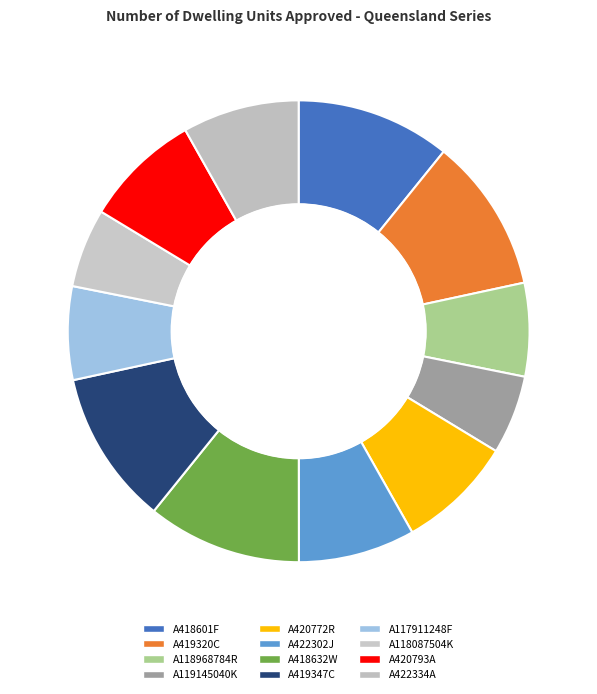

What portion of the pie excludes A418632W?

89.2%